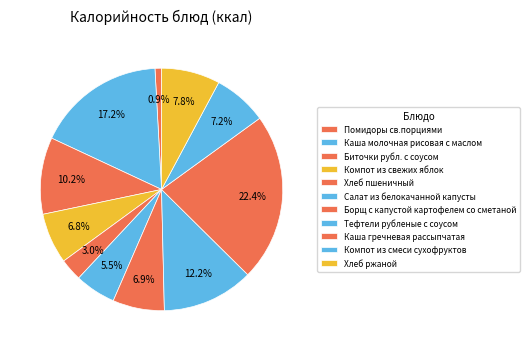

What is the ratio of the value at Каша молочная рисовая с маслом to the value at Хлеб пшеничный?

5.8